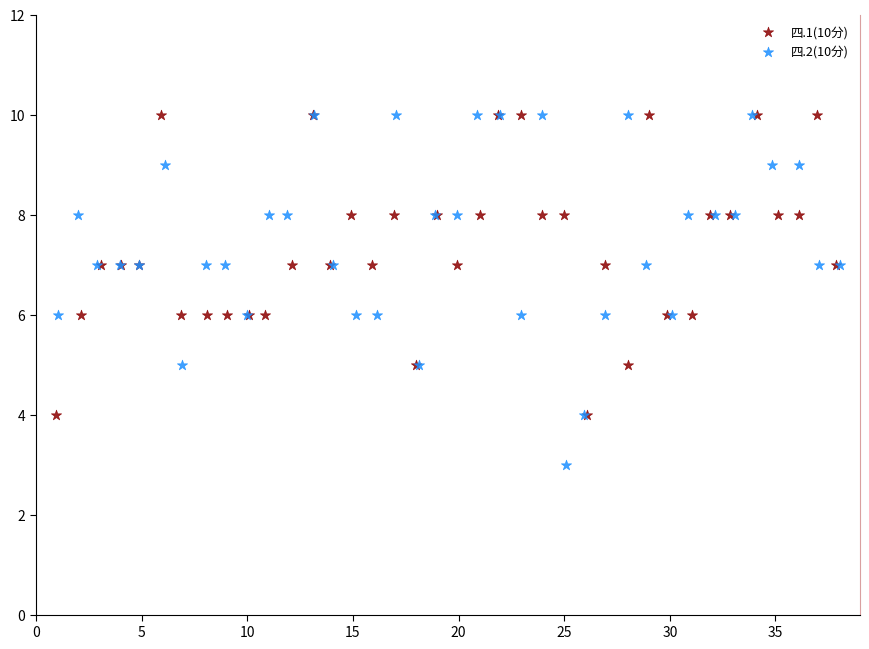

Which series has the largest Y range (max minus min)?

四.2(10分)